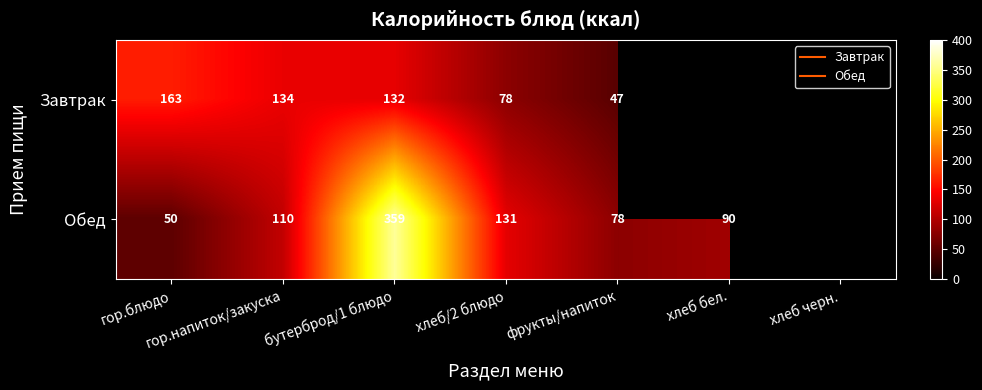

List the series in order of their peak value, highest first.

Обед, Завтрак